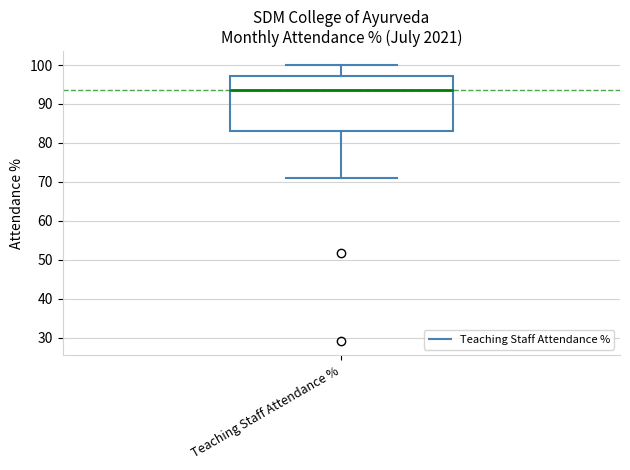

Transcribe this box plot: give where the median line is, the range the box spans, and where the two whiskers end, as read against the y-axis. The values are not printed on the chart, so give them approximately, as read against the axis.

median 94, box 83 to 97, whiskers 71 to 100